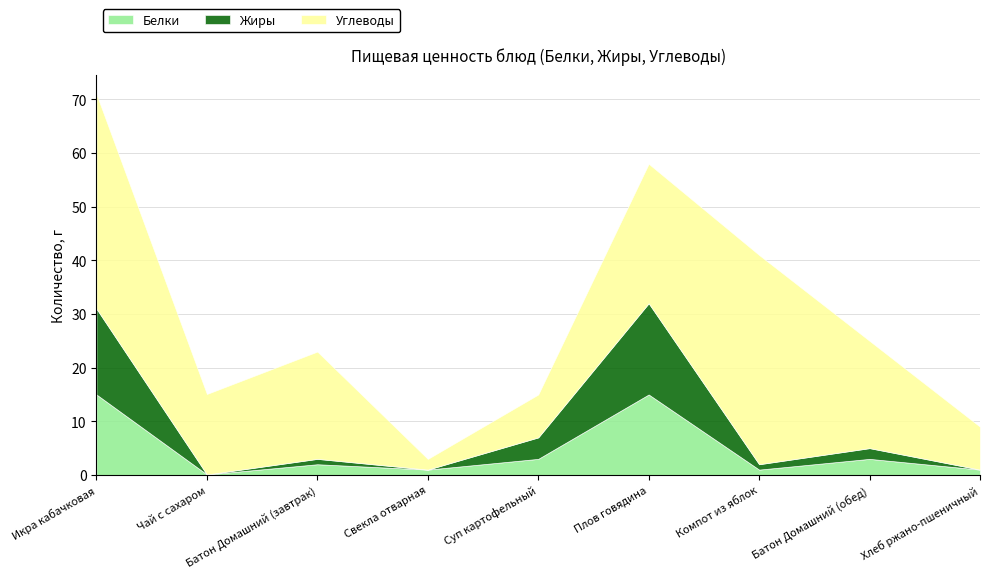

Where is the first local minimum for Белки?

Чай с сахаром